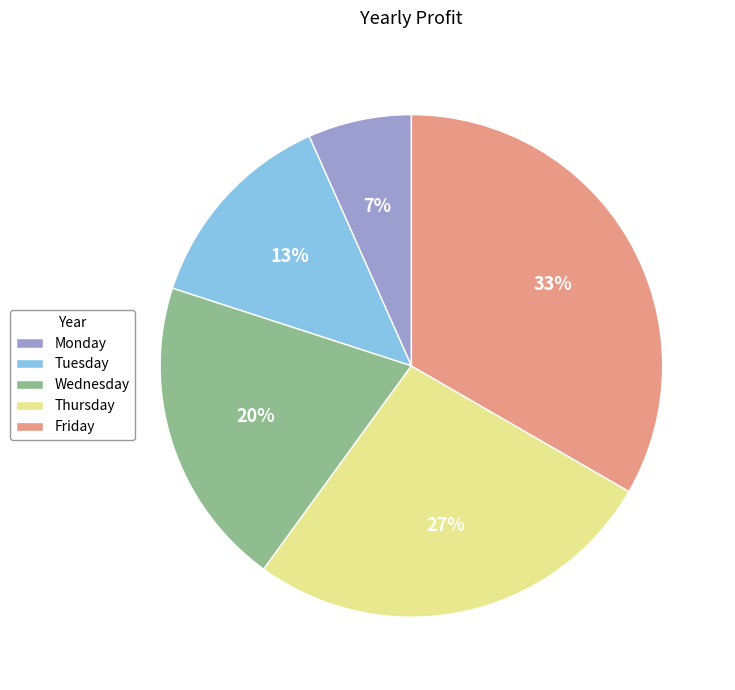

To the nearest percent, what is the average slice percentage?

20%